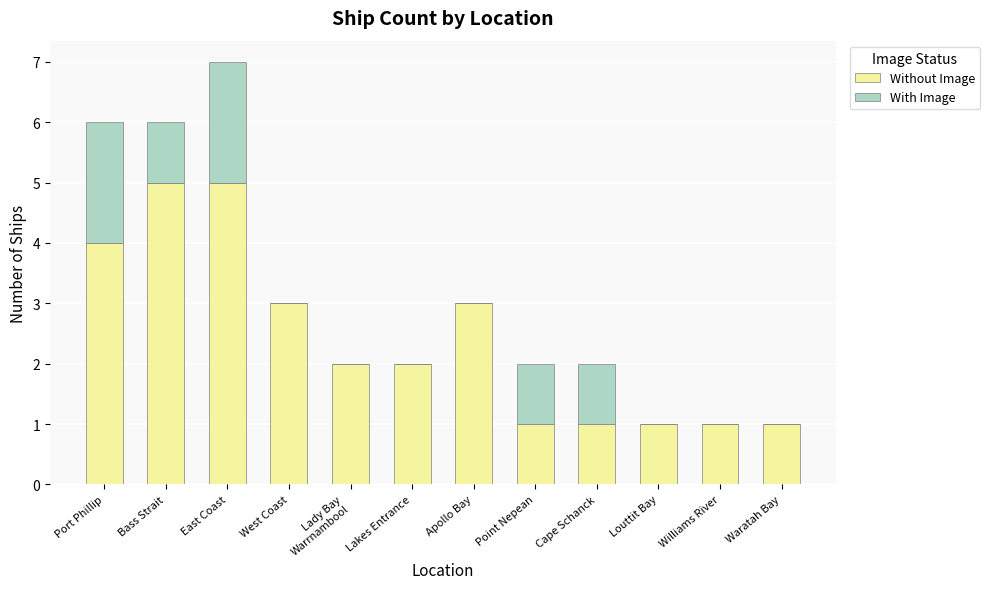

At which category is the sum across all series the highest?

East Coast